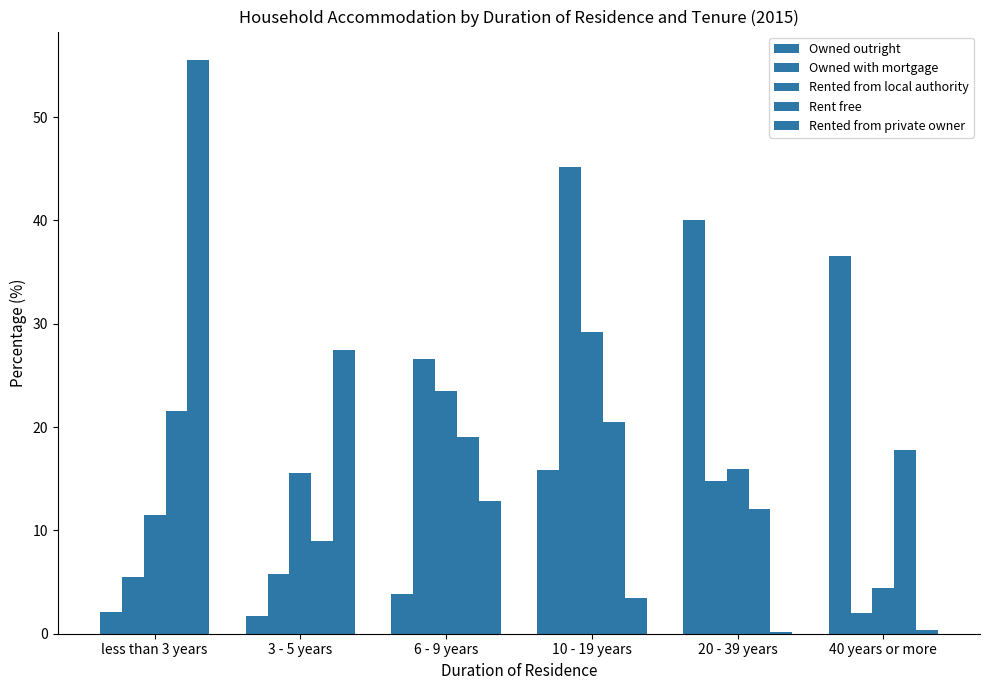

Does the chart contain stacked bars?

No